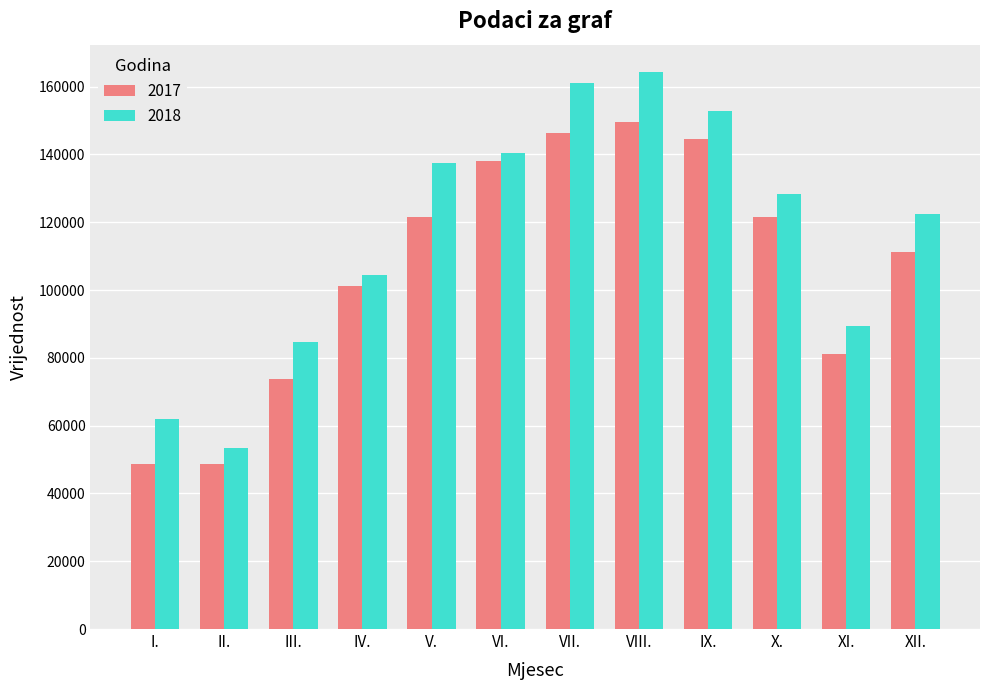

At which category is the sum across all series the highest?

VIII.